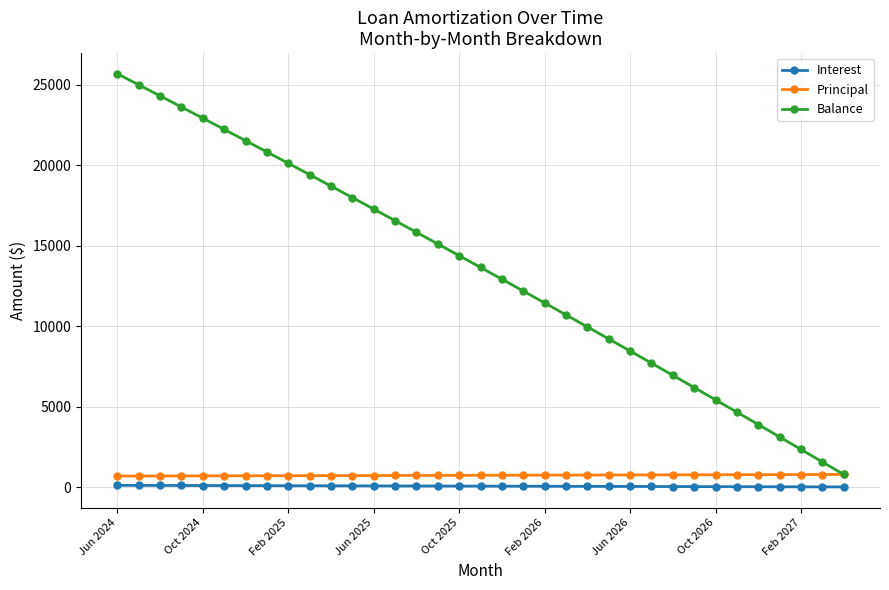

True or false: Interest and Principal cross at least once.

False